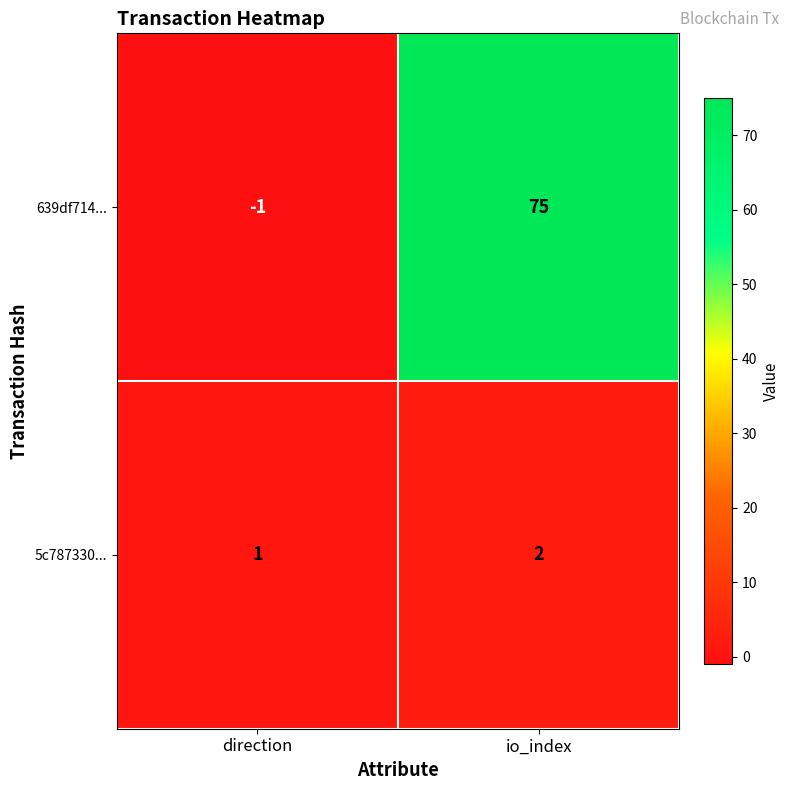

Which series changed the most between direction and io_index?

639df714...